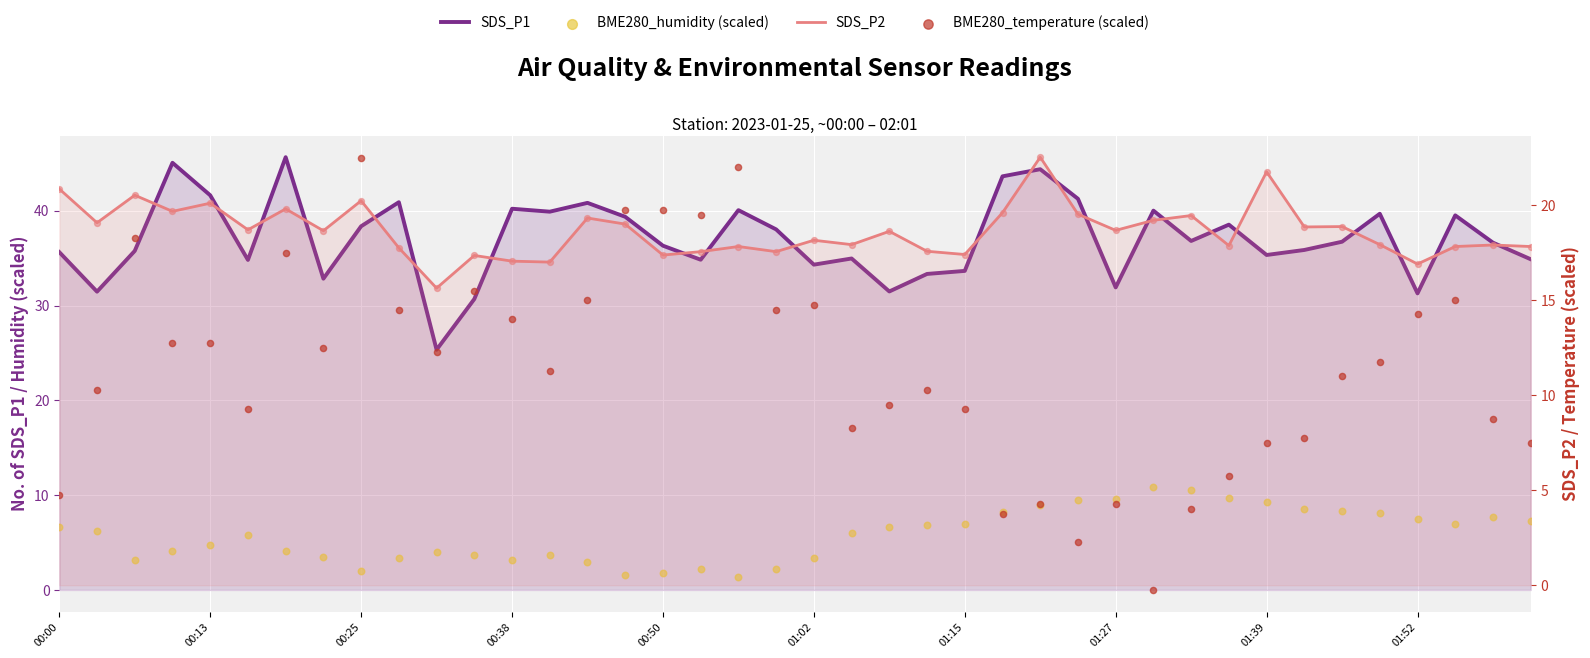

Which series has the largest Y range (max minus min)?

BME280_temperature (scaled)